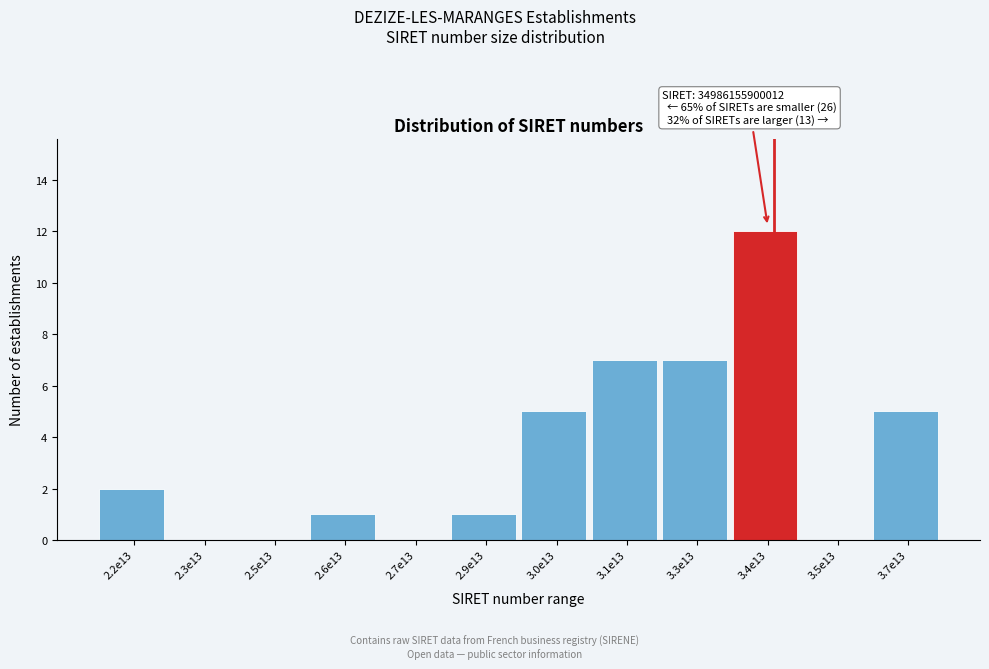

Reading right to left, list all the values displayed in this chart.

3.7e13=5	3.5e13=0	3.4e13=12	3.3e13=7	3.1e13=7	3.0e13=5	2.9e13=1	2.7e13=0	2.6e13=1	2.5e13=0	2.3e13=0	2.2e13=2